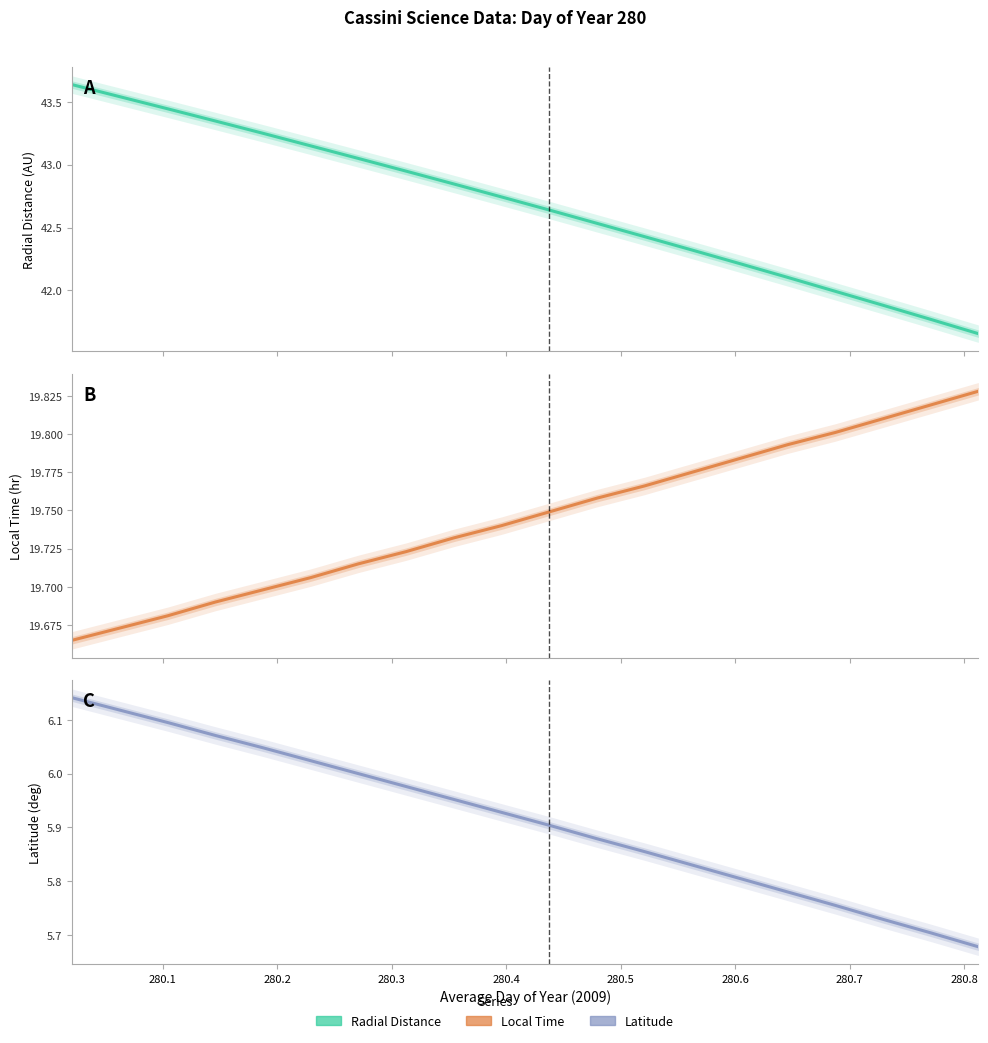

True or false: Radial_Distance has more than 1 interior local peaks.

False